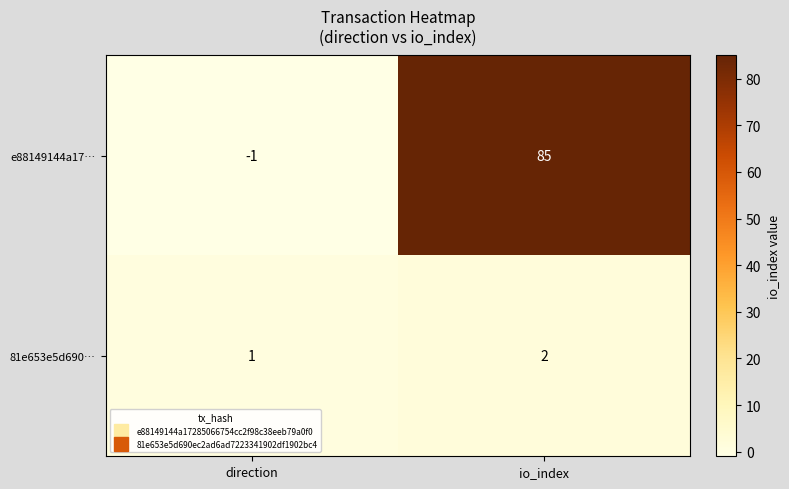

List the series in order of their peak value, highest first.

e88149144a17…, 81e653e5d690…